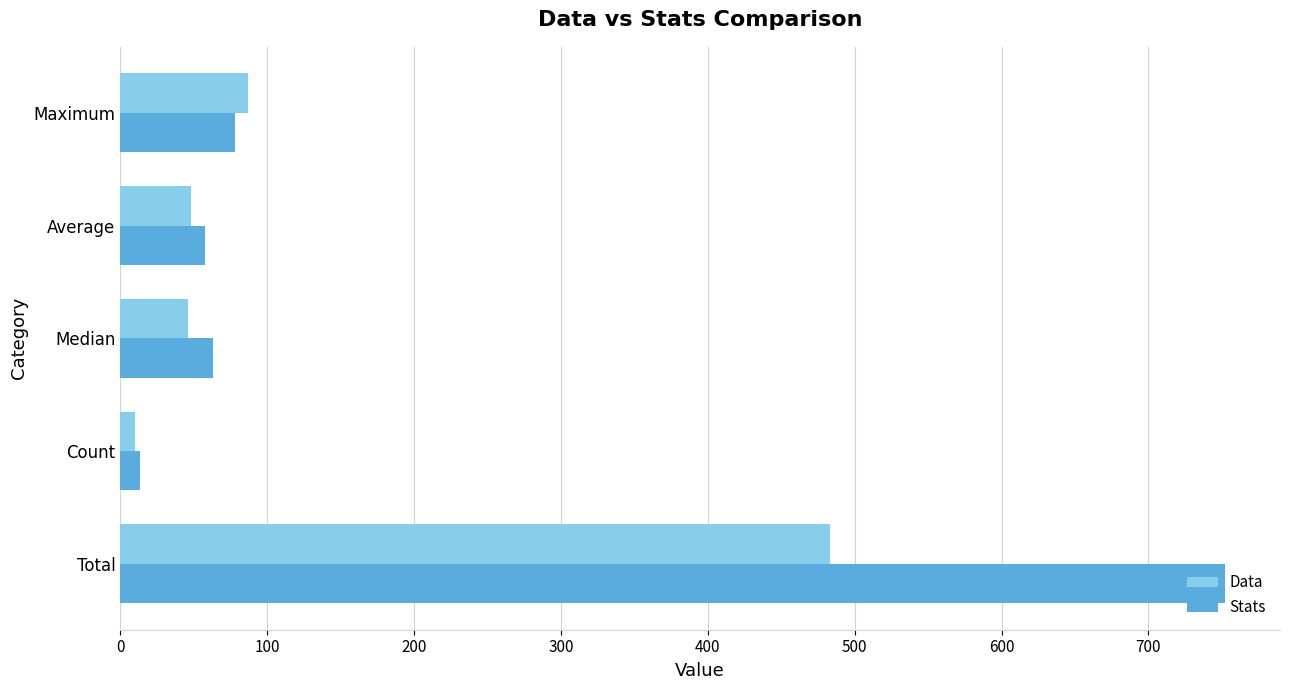

What is the maximum value shown in the chart?

752.0